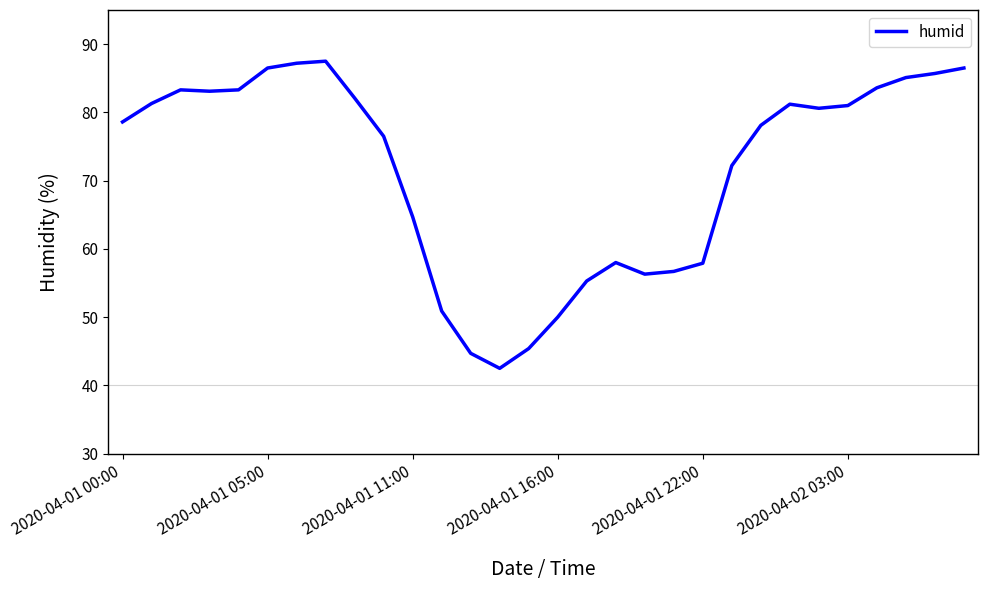

Count the number of values greater than 80.

15